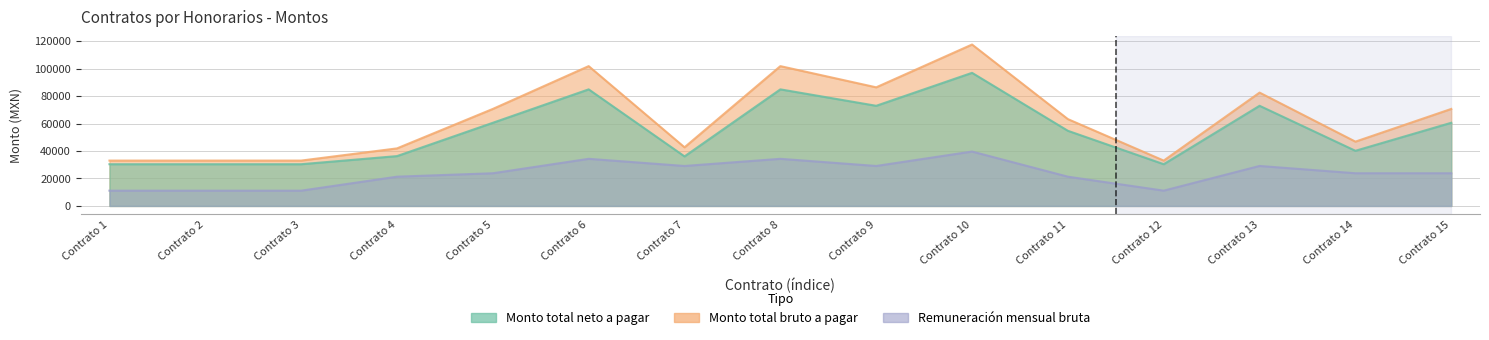

What is the average value of the Monto total bruto a pagar series?

63844.0